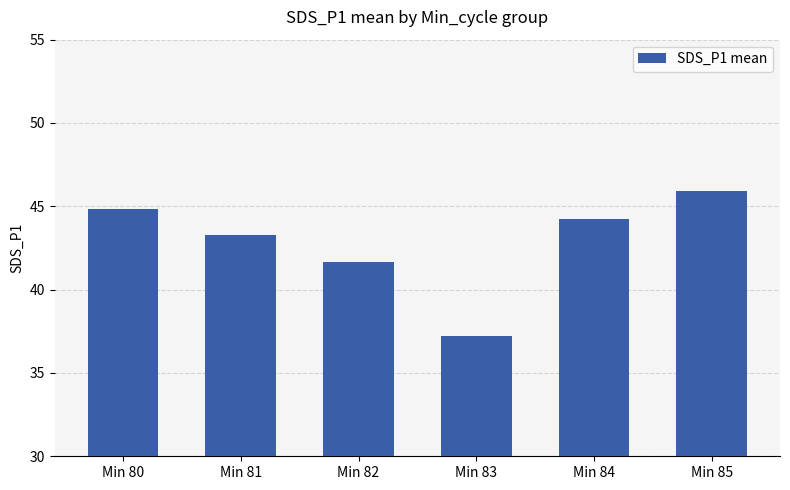

What is the ratio of the value at Min 80 to the value at Min 83?

1.2